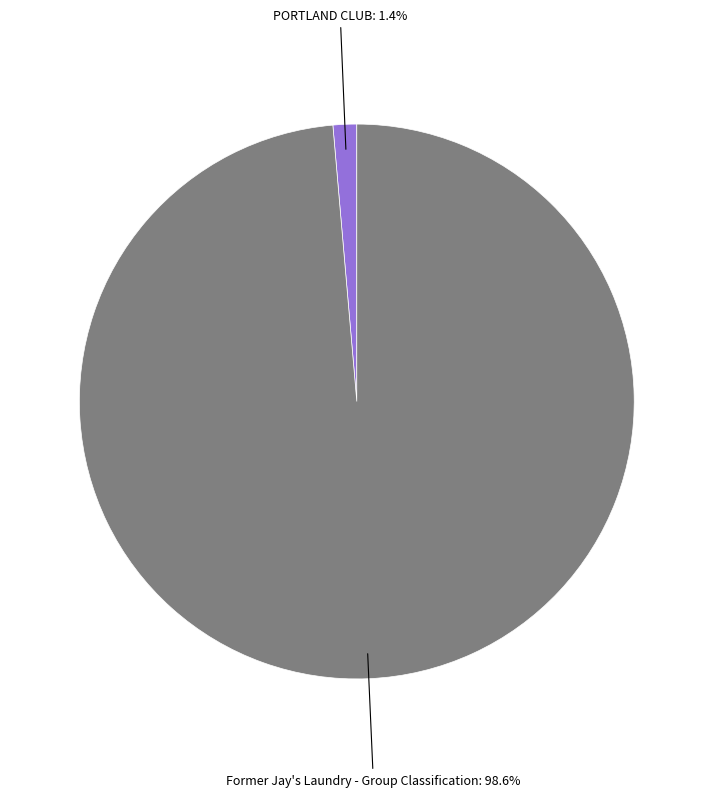

What is the majority slice?

Former Jay's Laundry - Group Classification